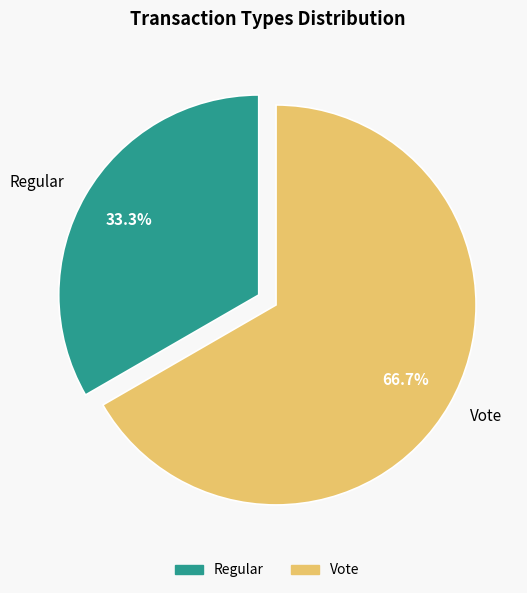

The Vote slice represents 78% of the pie. True or false?

False